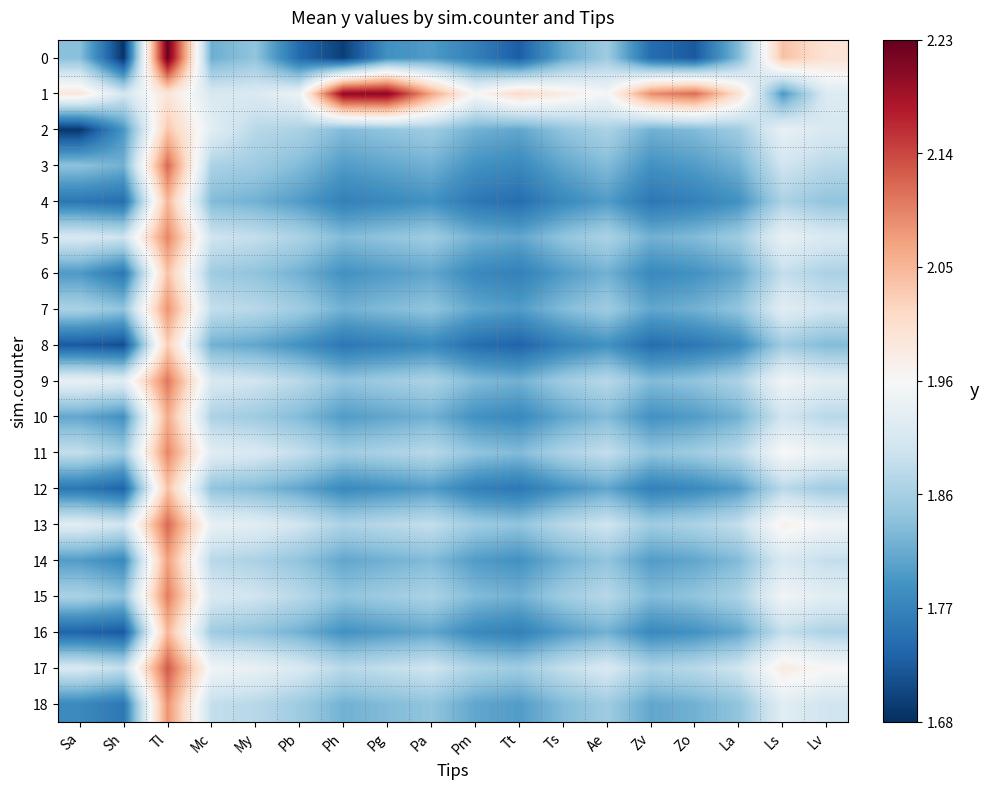

What is the maximum value shown in the chart?

2.2